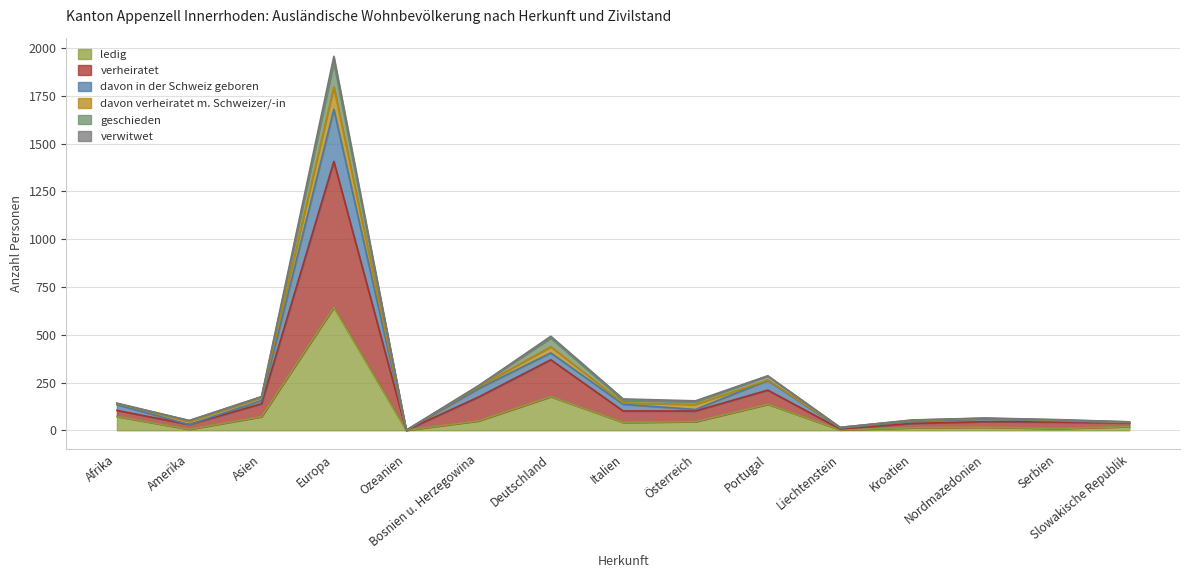

True or false: verheiratet and davon in der Schweiz geboren cross at least once.

False